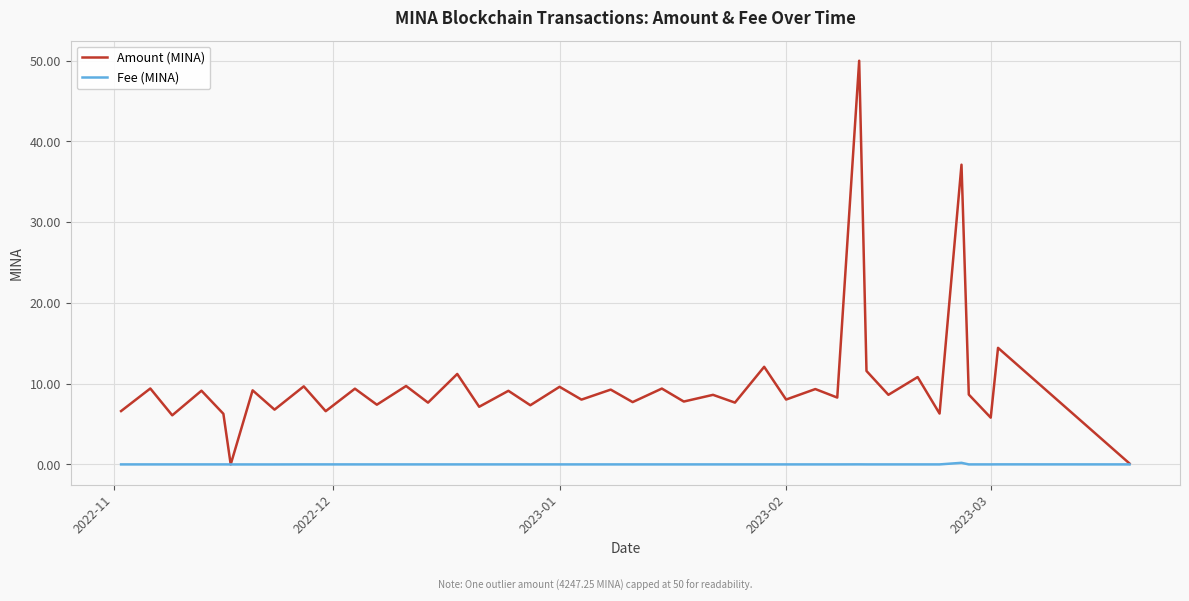

Rank the series by their average value, from highest to lowest.

Amount (MINA), Fee (MINA)